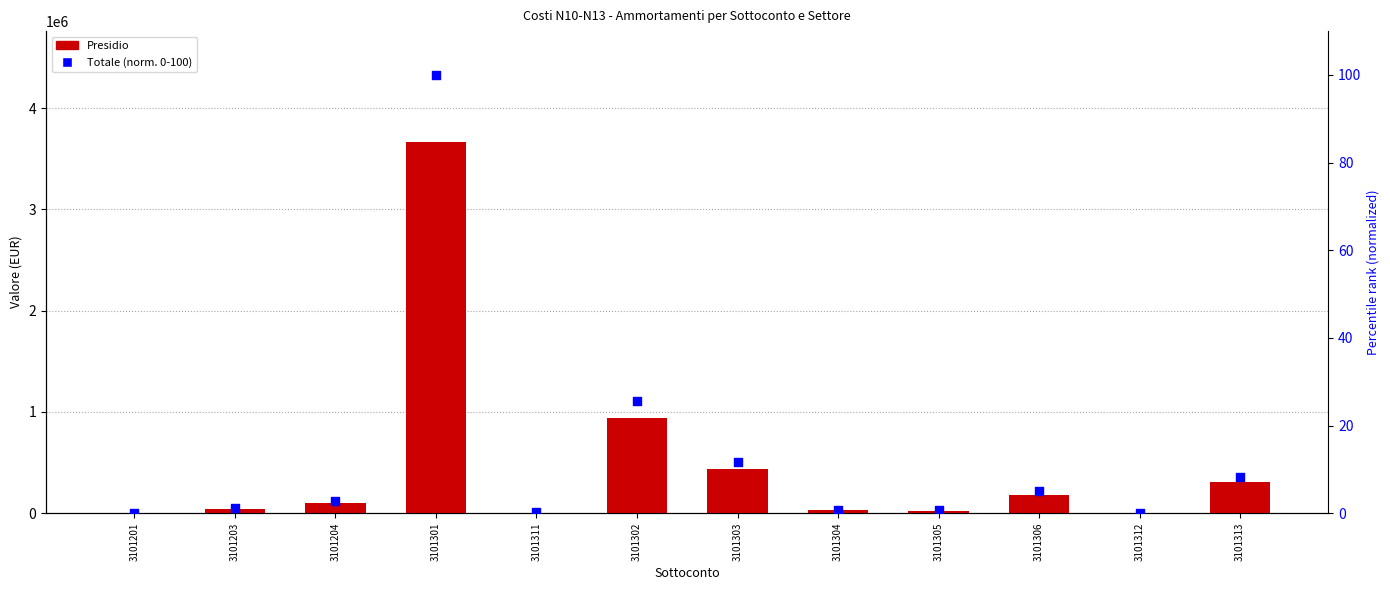

Which series reaches the maximum Y coordinate?

Presidio